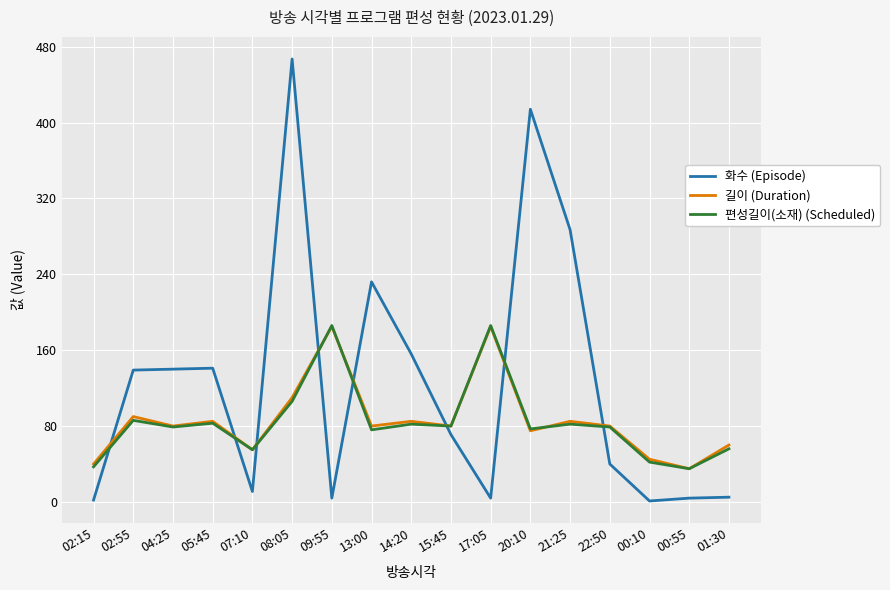

In 길이 (Duration), how many points are lower than both neighbors (excluding endpoints)?

6